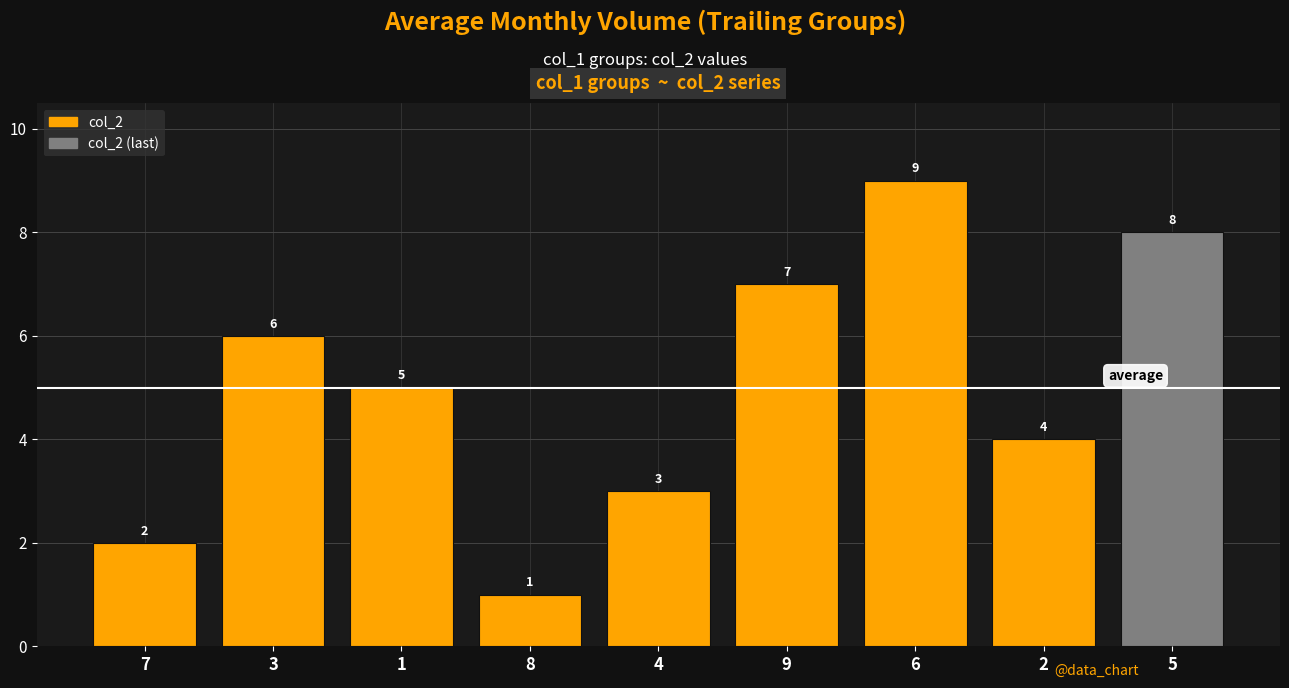

Does the chart contain stacked bars?

No